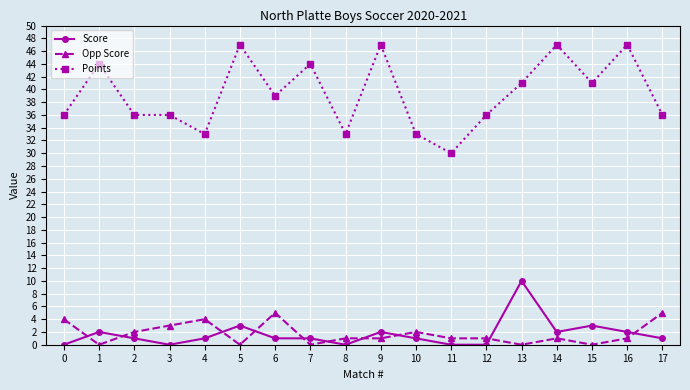

What is the difference between the highest and lowest values at 6?

38